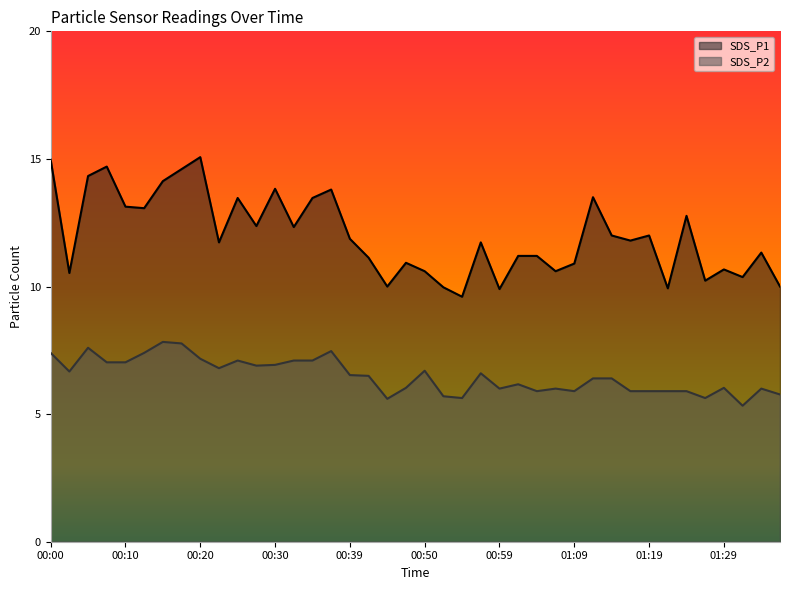

How many interior local peaks does the SDS_P2 series have?

10